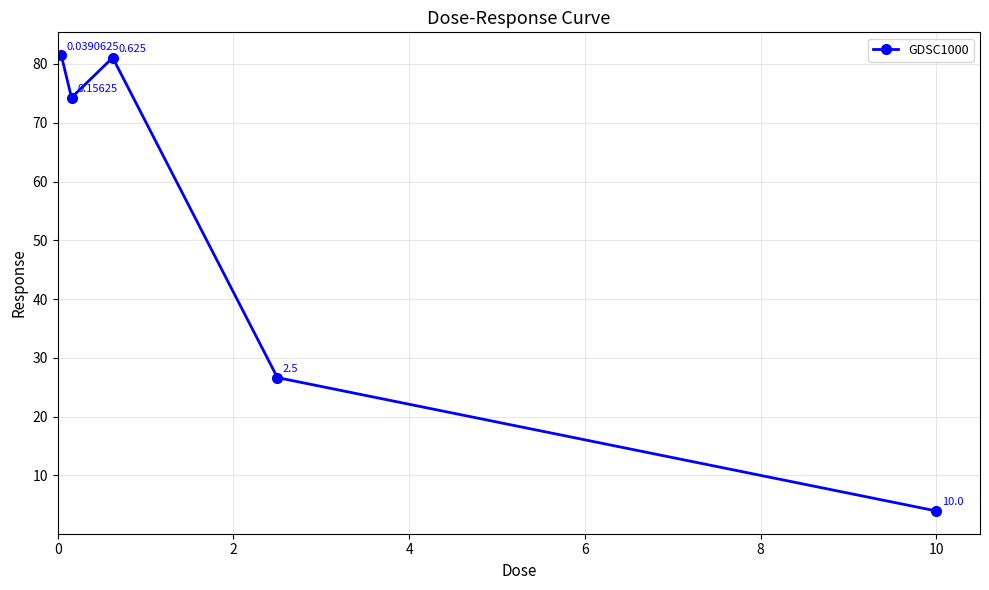

Count the number of categories in the chart.

5